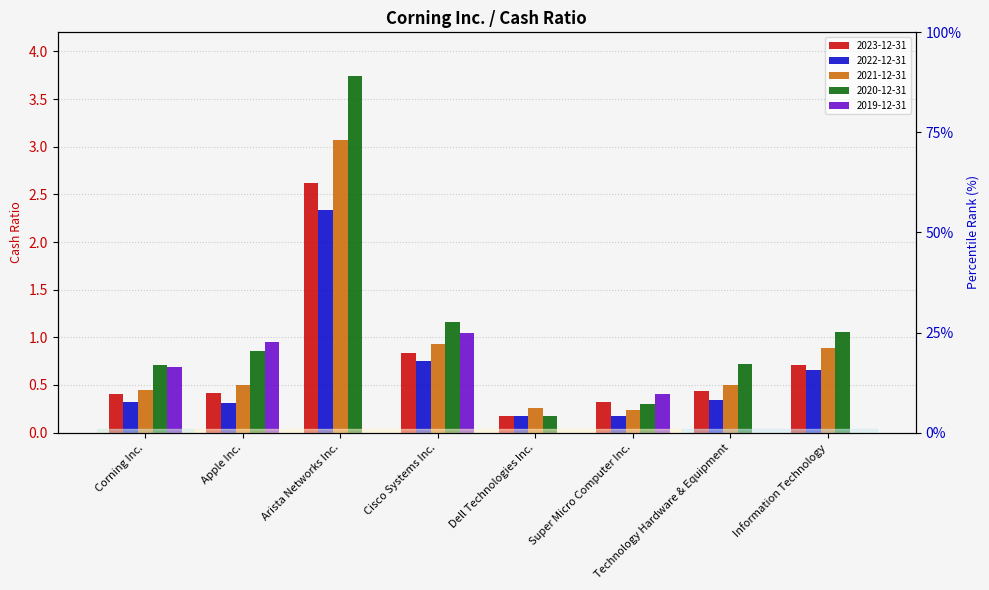

Is it true that 2020-12-31 equals 0.7 at Technology Hardware & Equipment?

True